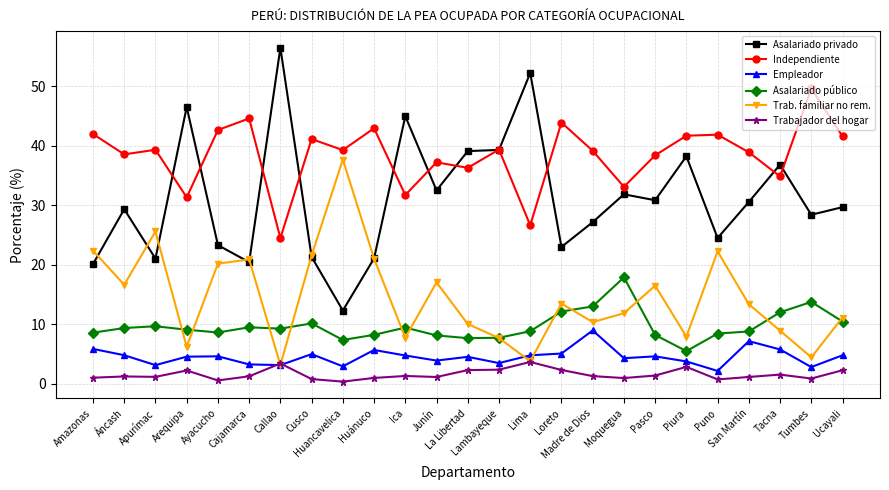

How many data points does each series have?

25